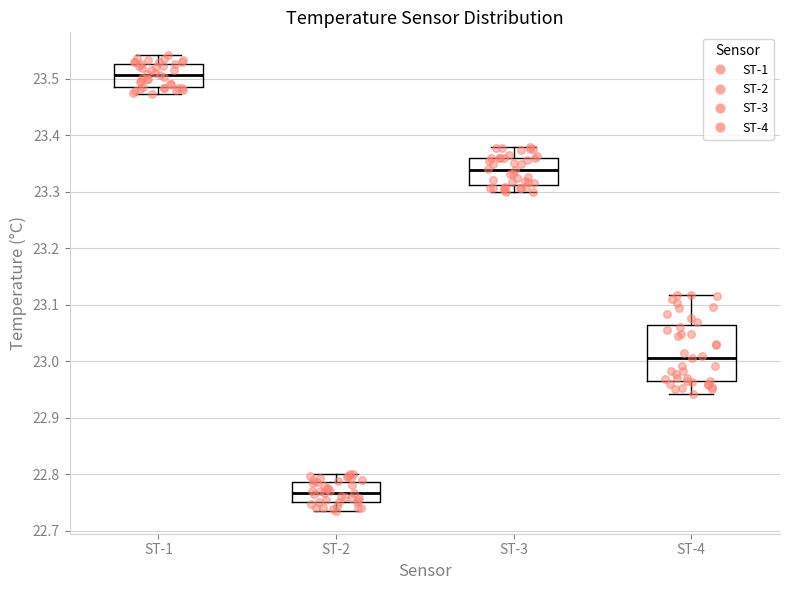

Where does the upper whisker of the box for ST-2 end on the y-axis? The values are not printed on the chart, so give them approximately, as read against the axis.

22.80